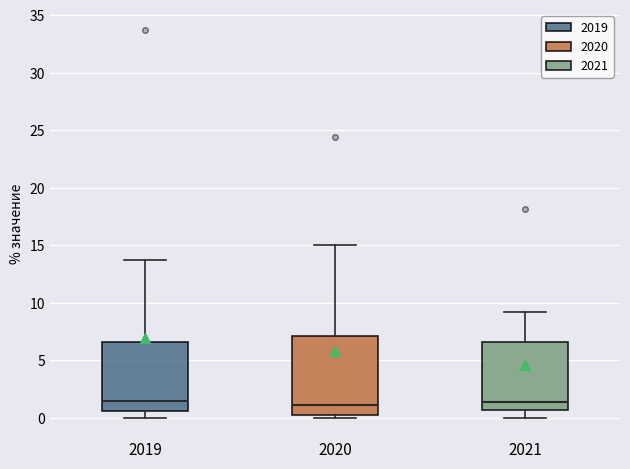

Comparing the boxes themselves (not the whiskers), which one is the tallest?

2020